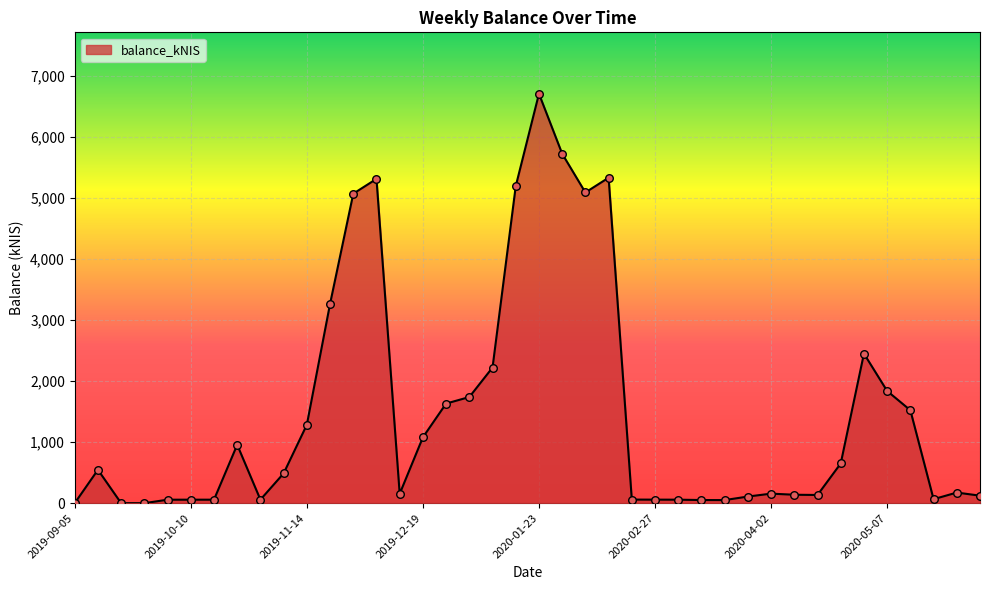

What is the difference between the maximum and minimum values?

6711.2